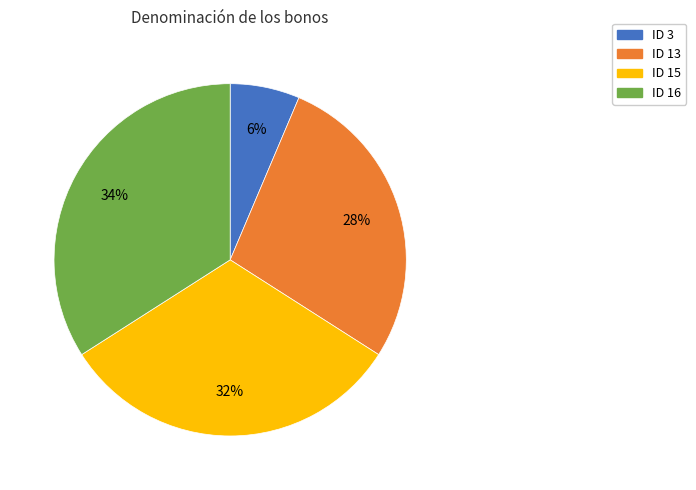

Count the number of slices in the pie.

4